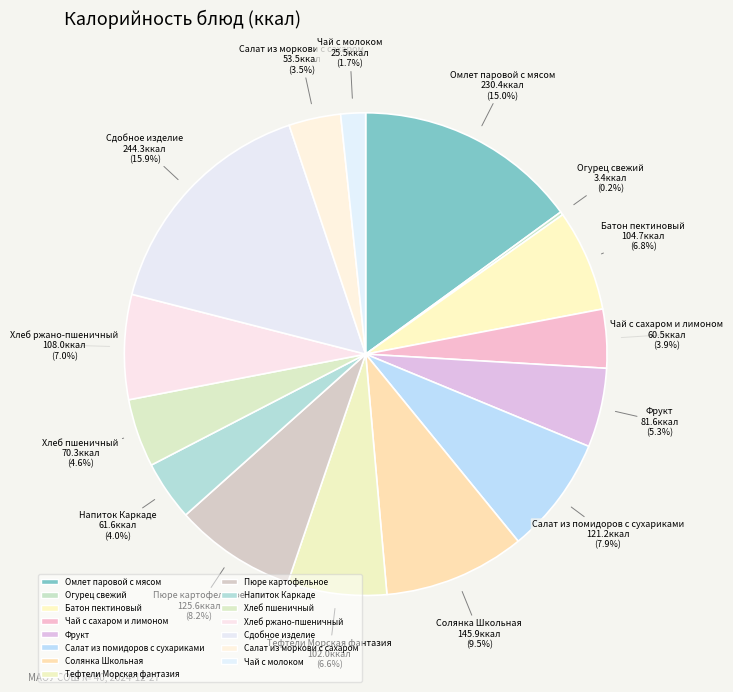

What is the change in value from Батон пектиновый to Чай с сахаром и лимоном?

-44.2